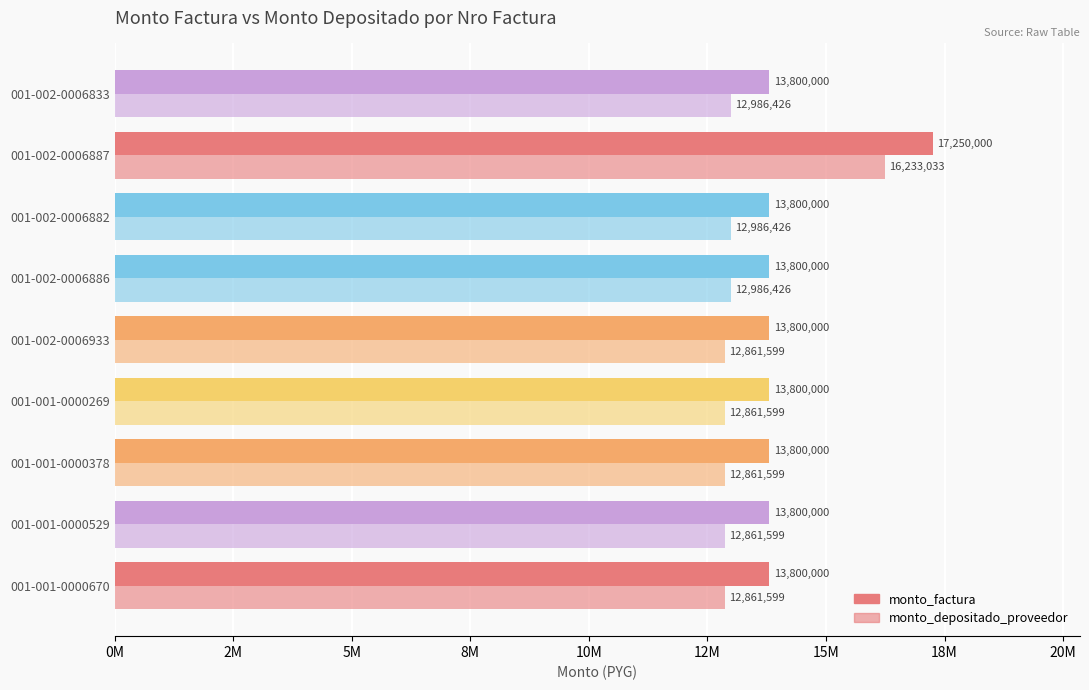

Reading left to right, what are all the values shown in this chart?

monto_factura: 13800000	13800000	13800000	13800000	13800000	13800000	13800000	17250000	13800000
monto_depositado_proveedor: 12861599	12861599	12861599	12861599	12861599	12986426	12986426	16233033	12986426